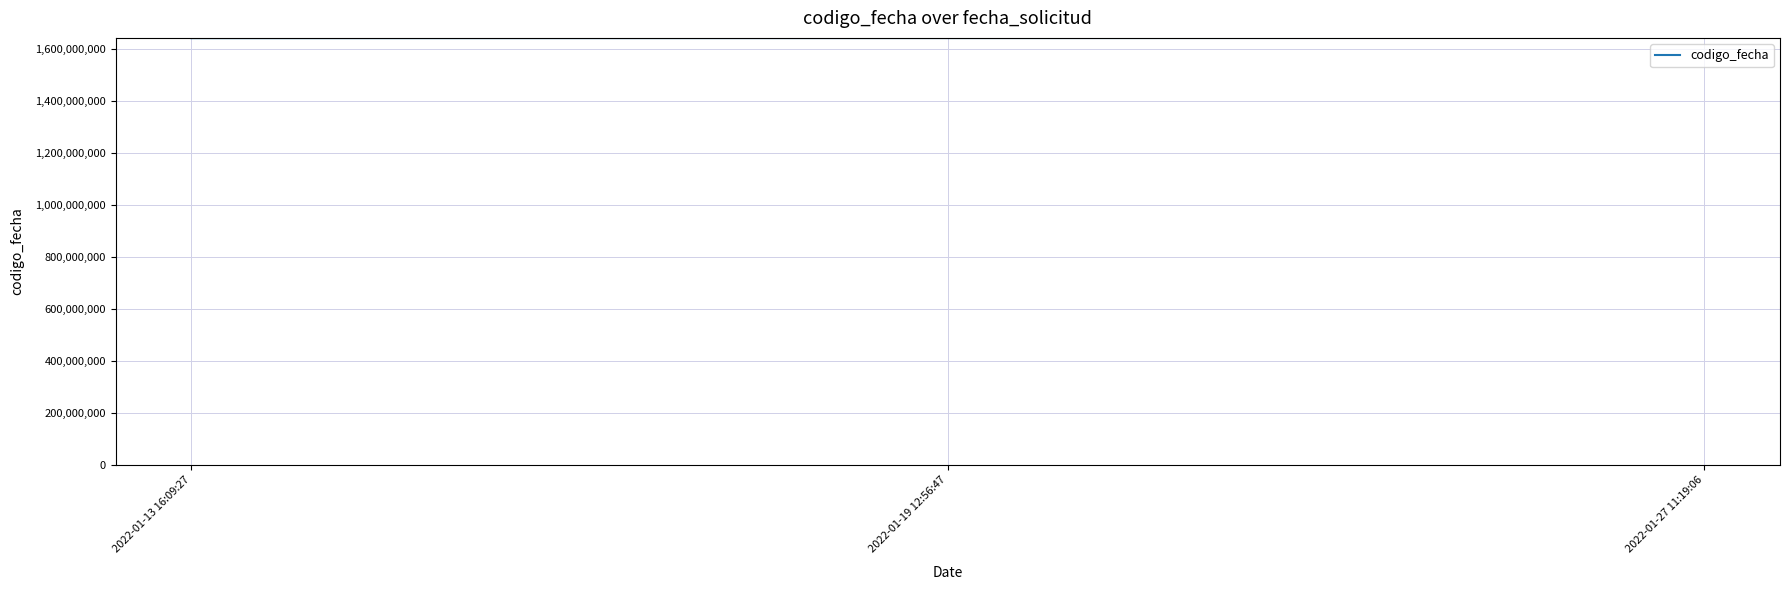

What is the sum of the values at 2022-01-13 16:09:27 and 2022-01-27 11:19:06?

3285855950